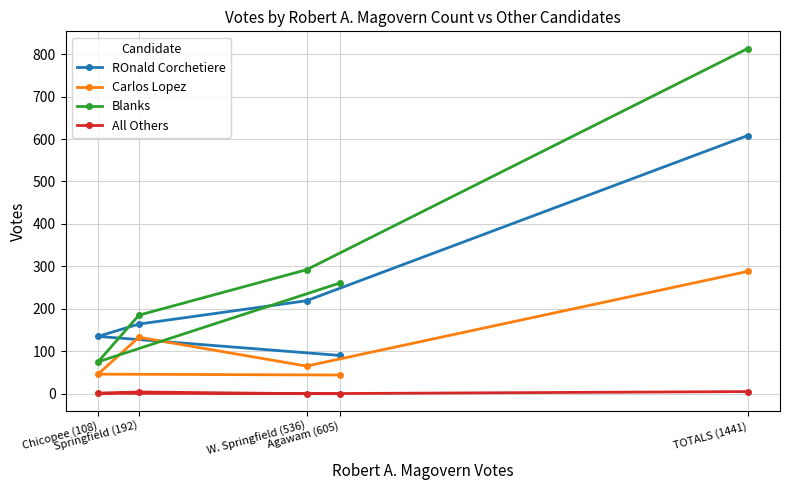

What is the label of the 1st point from the right?

TOTALS (1441)